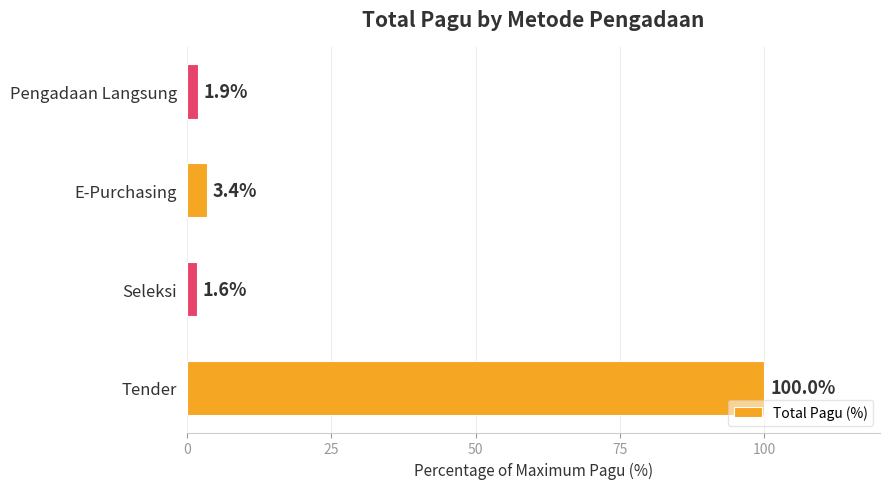

Reading top to bottom, list all the values displayed in this chart.

Pengadaan Langsung=1.9	E-Purchasing=3.4	Seleksi=1.6	Tender=100.0